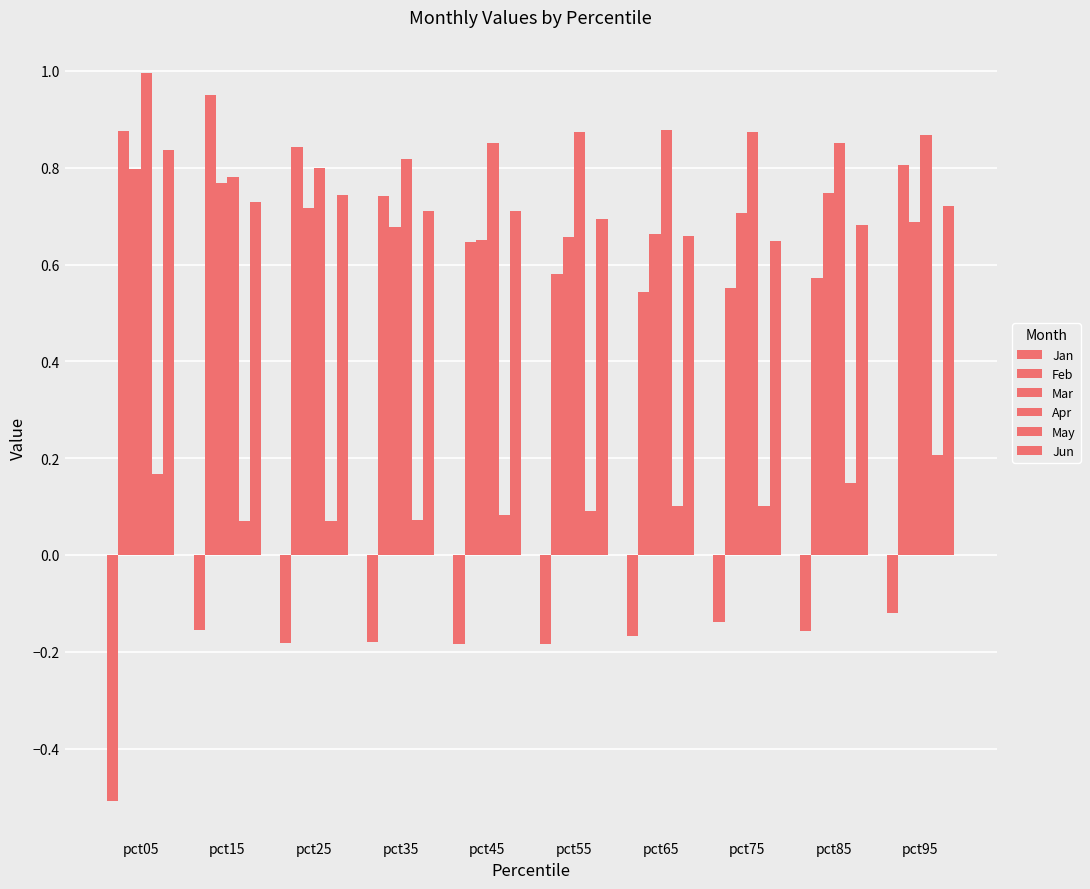

The May series shows 0.1 at pct95. True or false?

False